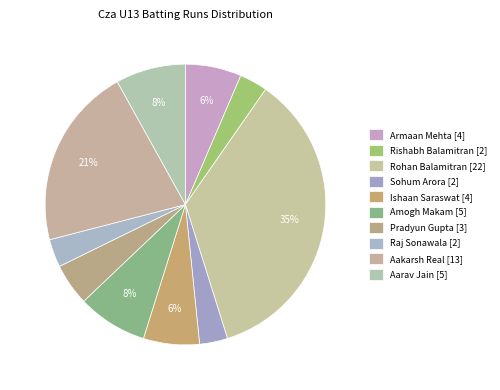

Does any single category account for the majority?

No